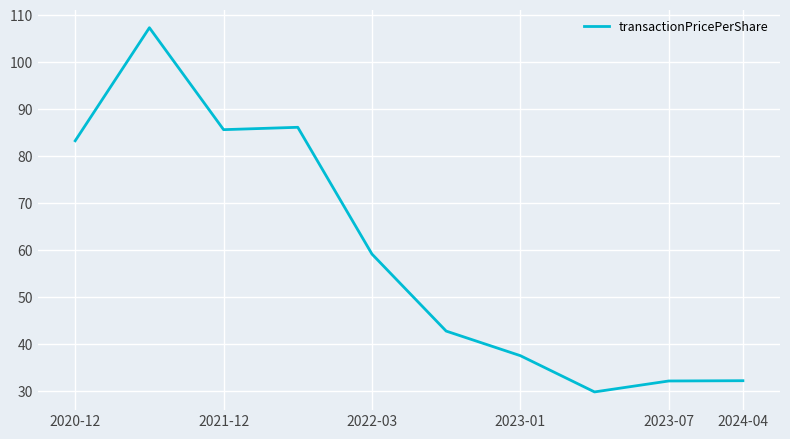

What is the difference between the second highest and second lowest values?

54.1